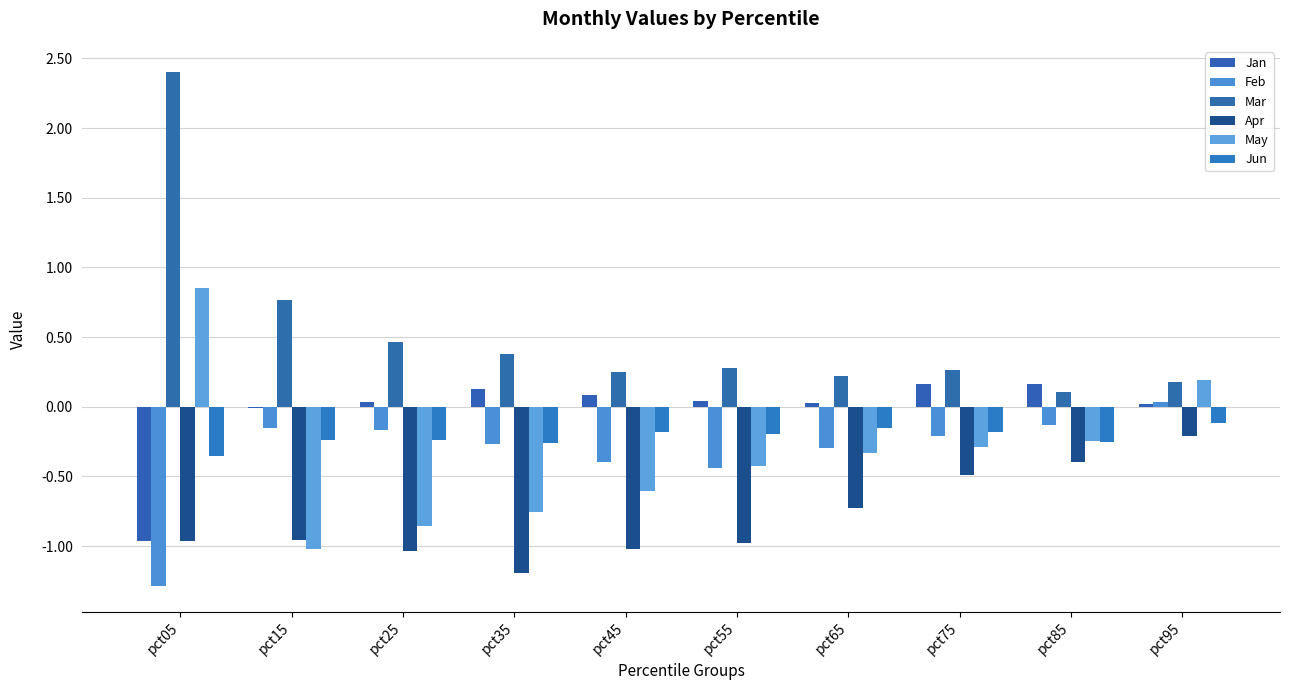

What is the sum of the May values at pct85 and pct15?

-1.3